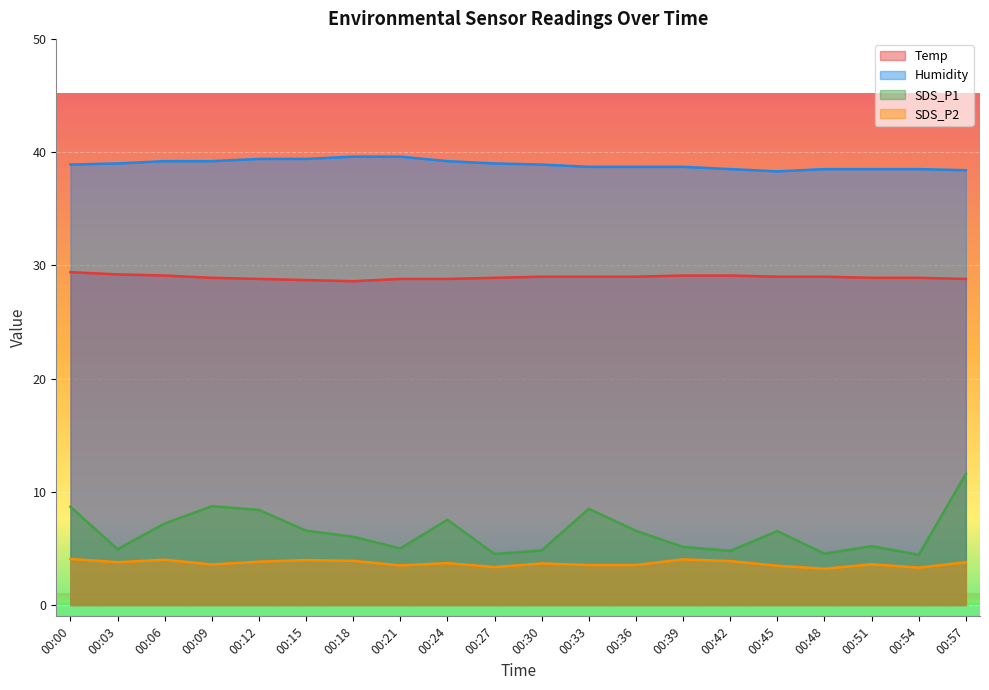

True or false: Humidity and Temp cross at least once.

False